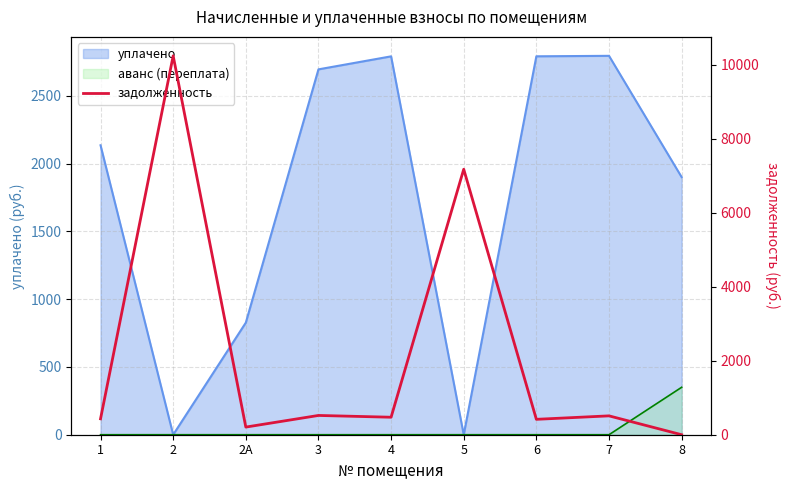

What is the maximum value shown in the chart?

10244.8